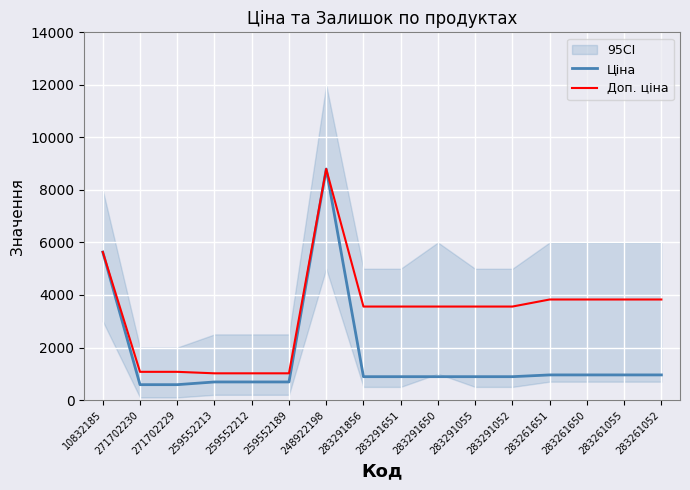

The Ціна series shows 586.0 at 271702229. True or false?

True